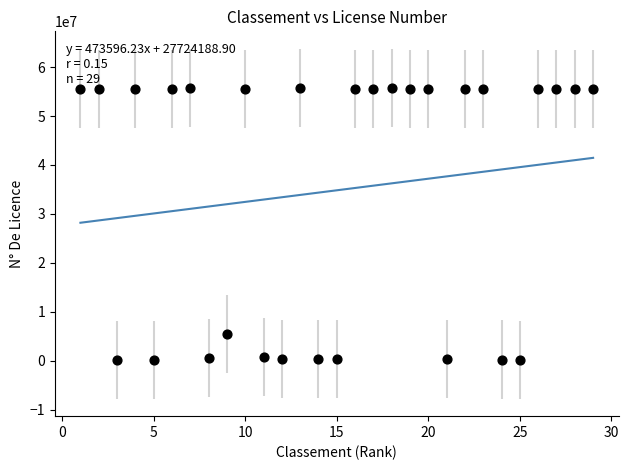

What Y value in the scatter plot is closest to 27993071?

5475166